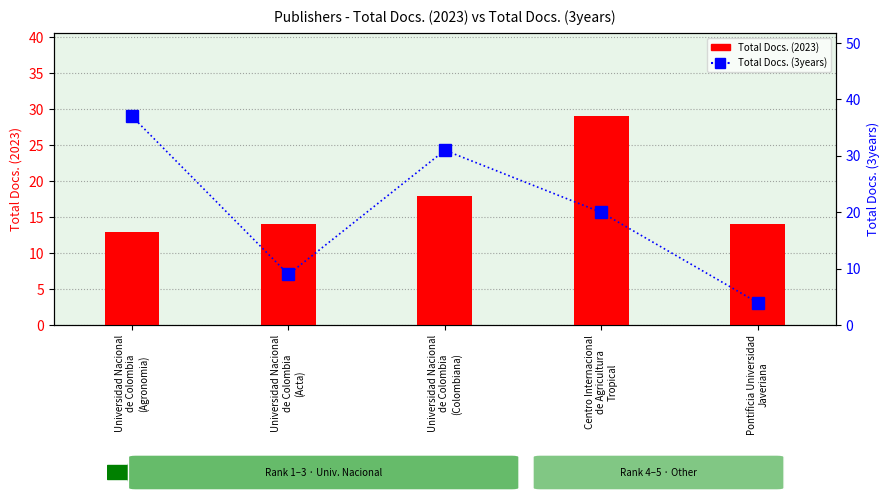

The Total Docs. (2023) series shows 41 at Centro Internacional
de Agricultura
Tropical. True or false?

False